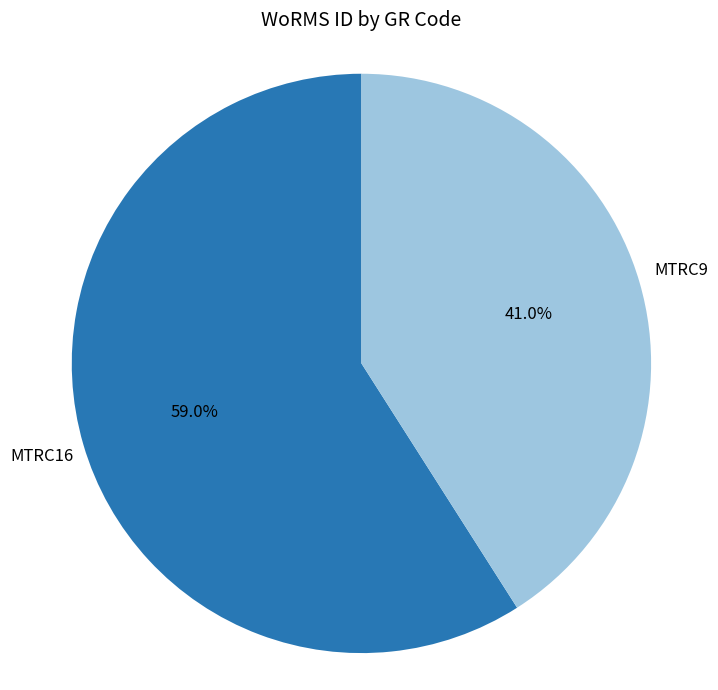

Rank the categories by value from highest to lowest.

MTRC16, MTRC9